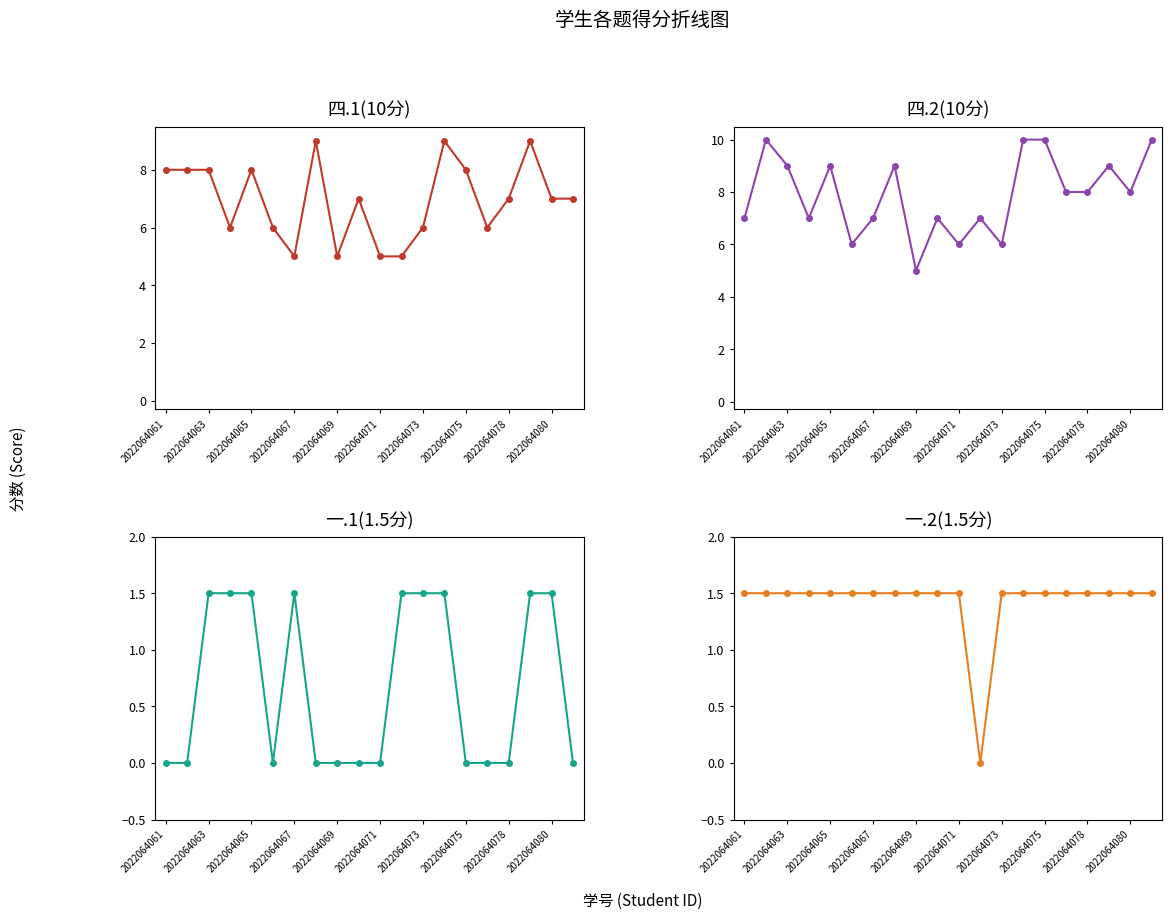

What is the value of the 一.2(1.5分) point at the 18th from the left?

1.5